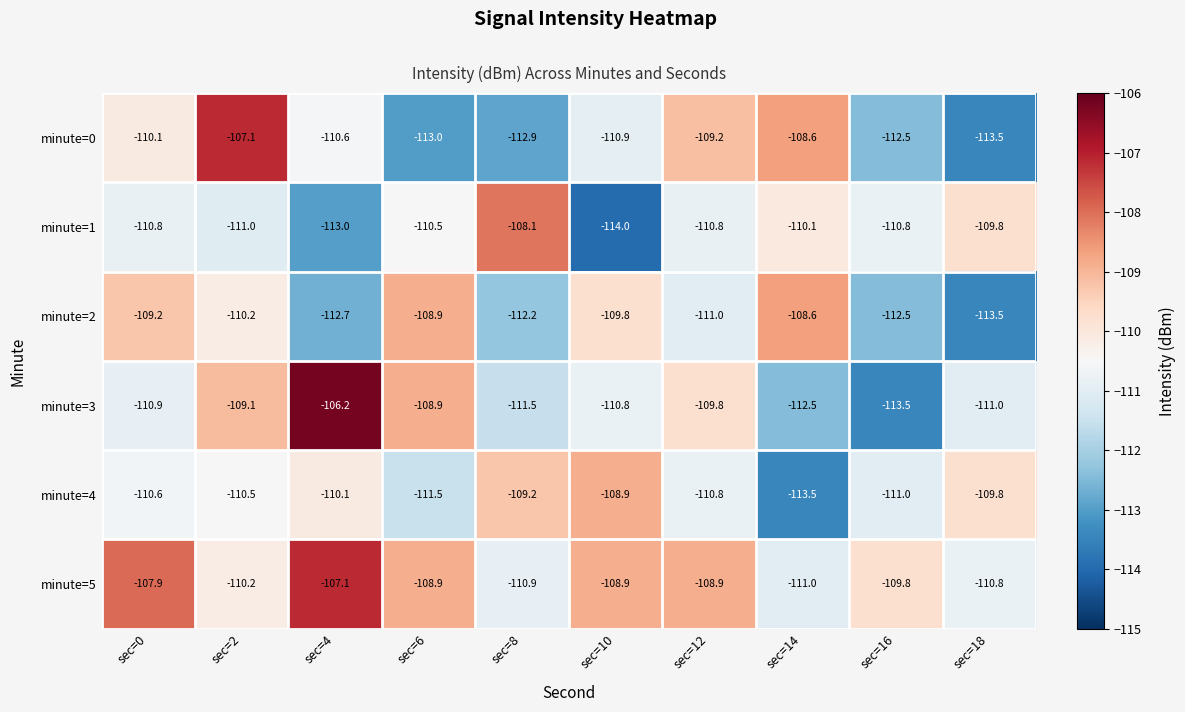

The value of minute=5 at sec=8 is -178.5. True or false?

False